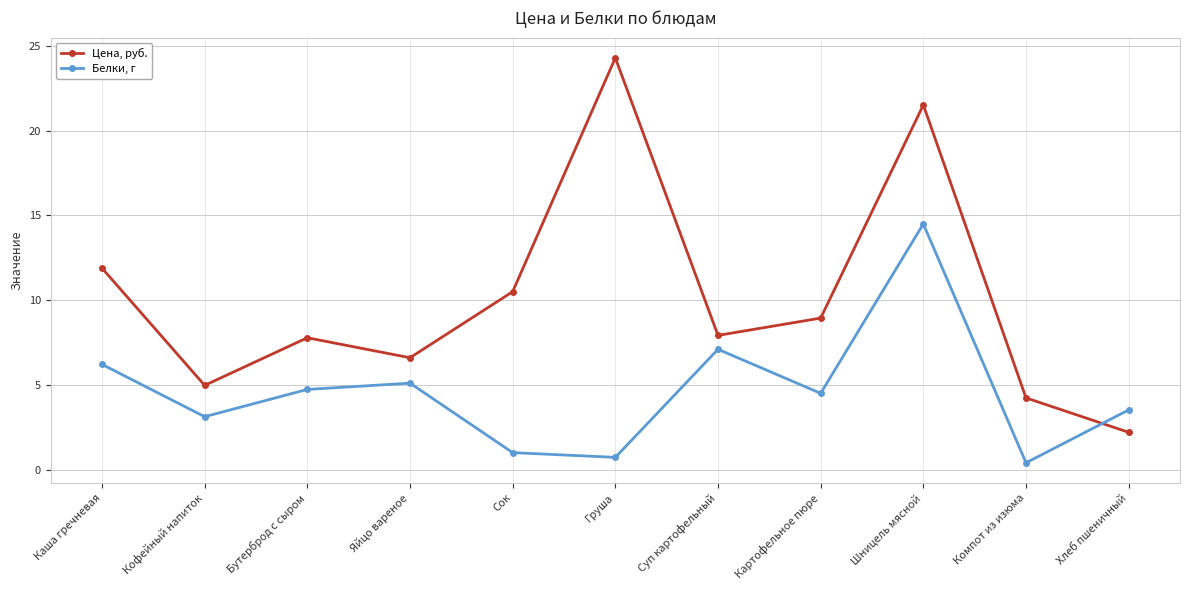

What position from the right is Картофельное пюре?

4